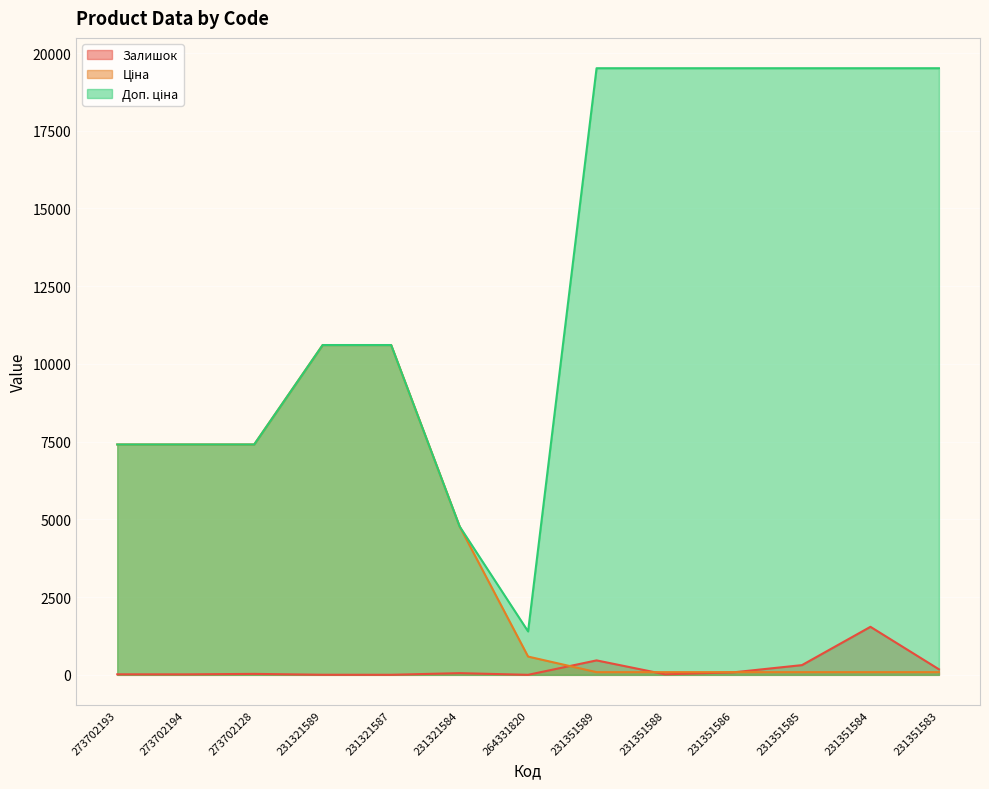

How many times do Залишок and Ціна cross each other?

3